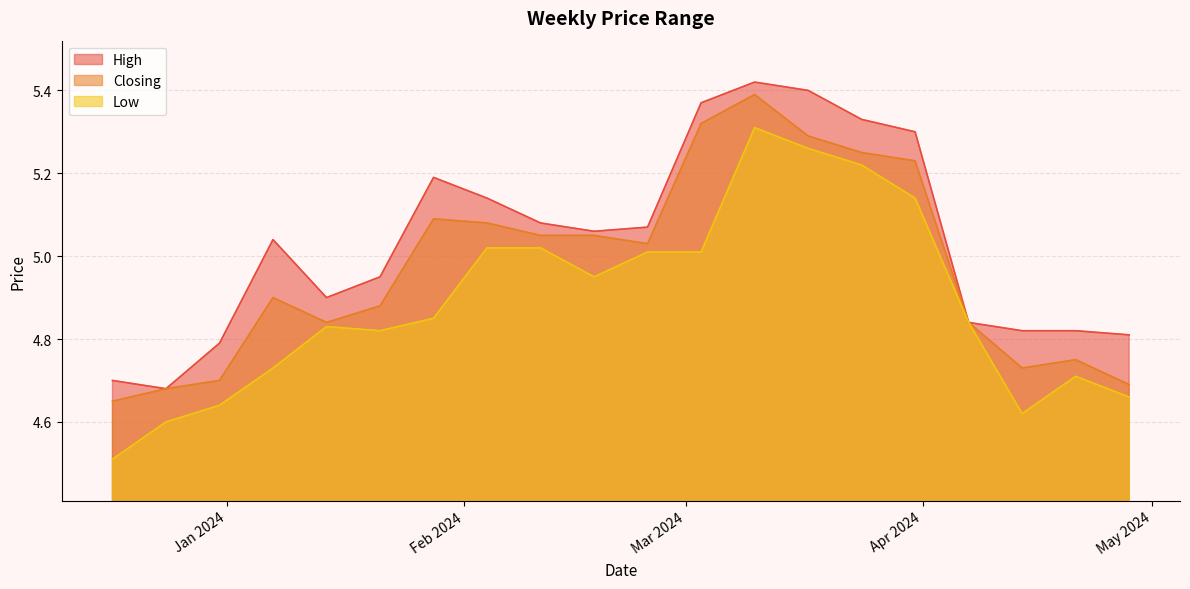

What is the approximate value of Low at 10/03/2024?

5.3